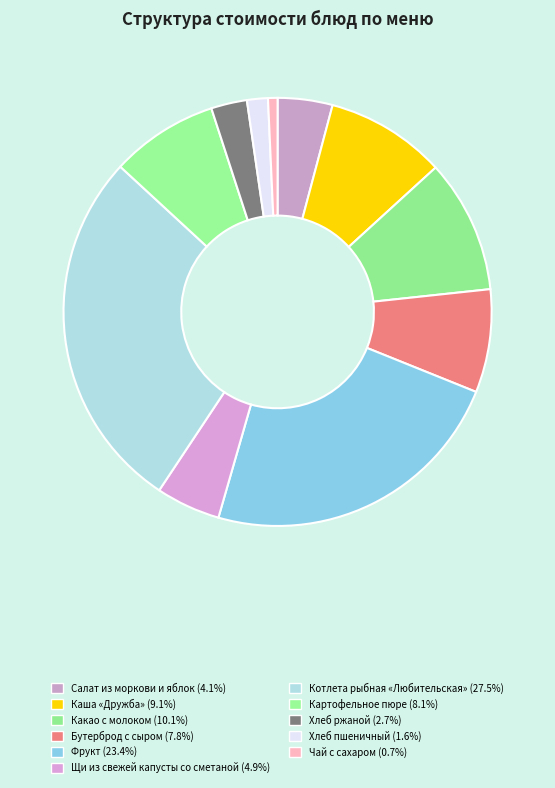

Is the sum of Фрукт and Котлета рыбная «Любительская» greater than half?

Yes